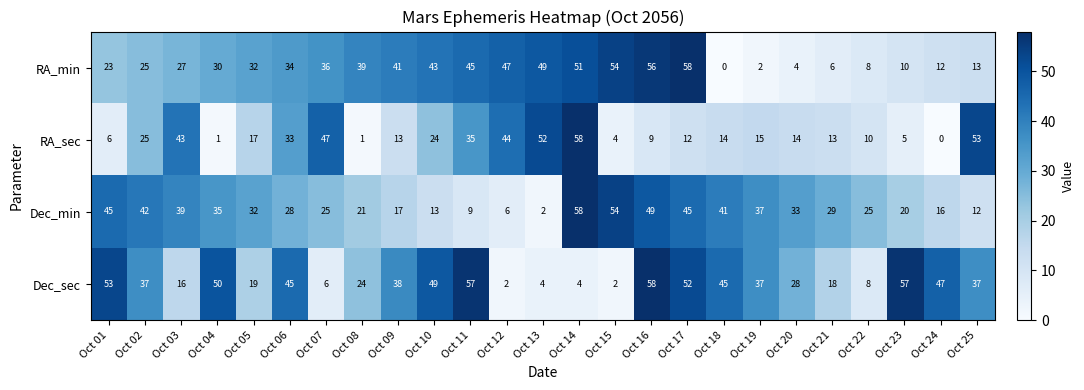

Which category has the lowest value in the Dec_min series?

Oct 13